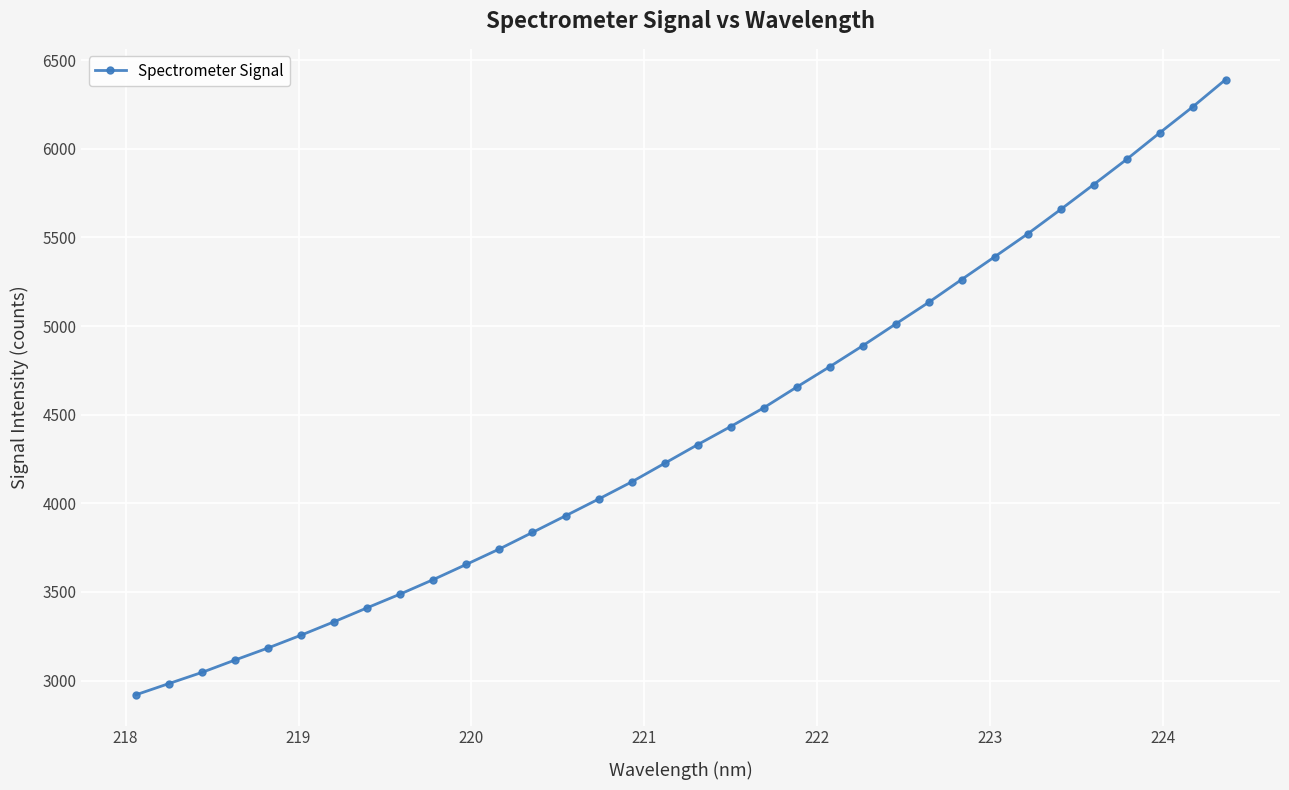

Reading left to right, extract all data points from this chart.

2920.1	2983.7	3046.6	3116.5	3184.5	3256.8	3332.5	3411.1	3488.6	3570.2	3655.9	3742.8	3835.9	3929.6	4023.9	4120.5	4225.7	4330.8	4433.0	4538.4	4655.5	4770.3	4888.6	5011.5	5133.4	5262.4	5390.5	5519.8	5657.3	5797.6	5939.8	6089.0	6235.2	6389.8